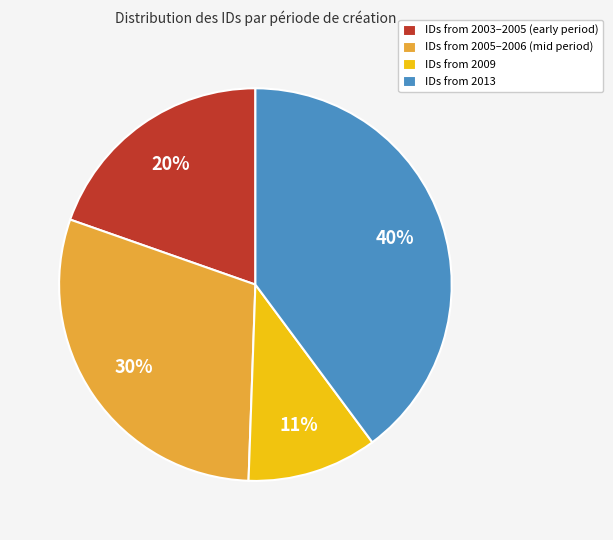

Combined, do IDs from 2005–2006 (mid period) and IDs from 2013 account for over 50%?

Yes